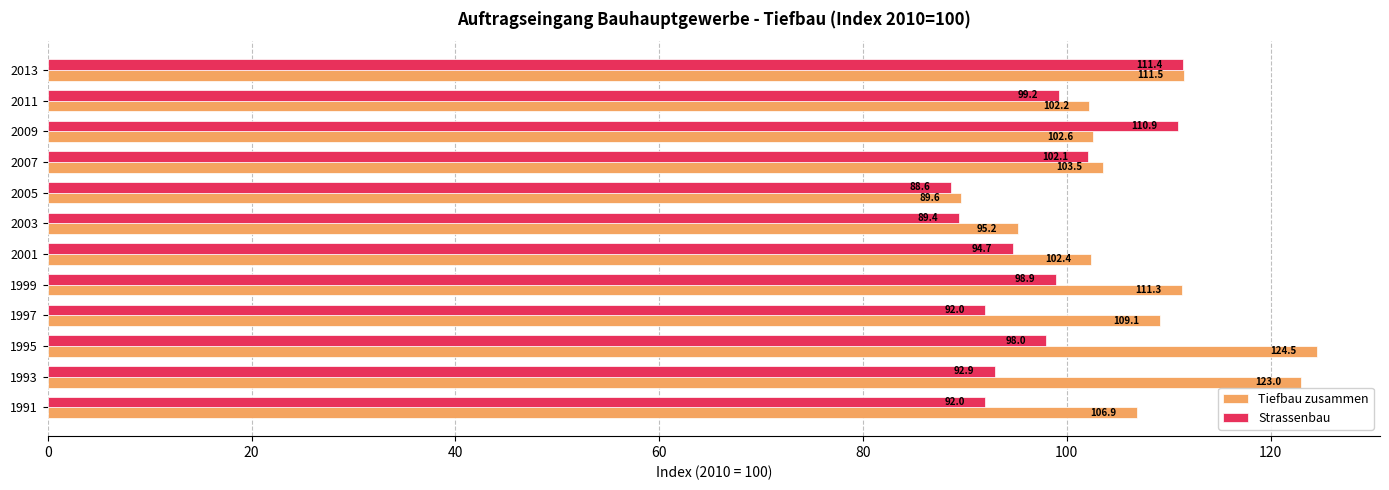

What is the maximum value for Tiefbau zusammen?

124.5